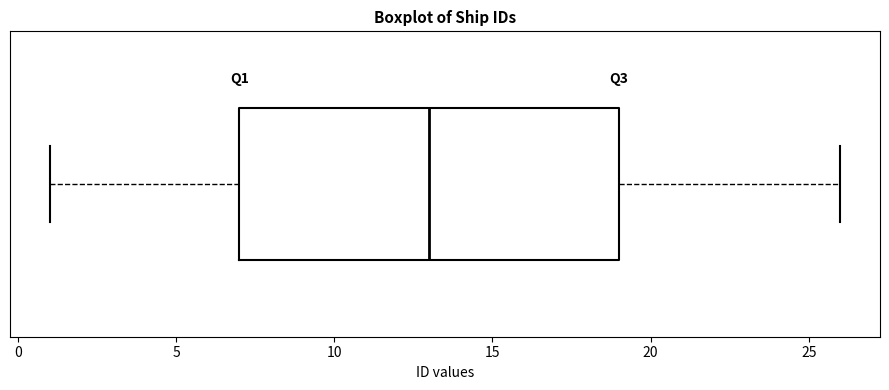

Transcribe this box plot: give where the median line is, the range the box spans, and where the two whiskers end, as read against the x-axis. The values are not printed on the chart, so give them approximately, as read against the axis.

median 13, box 7 to 19, whiskers 1 to 26